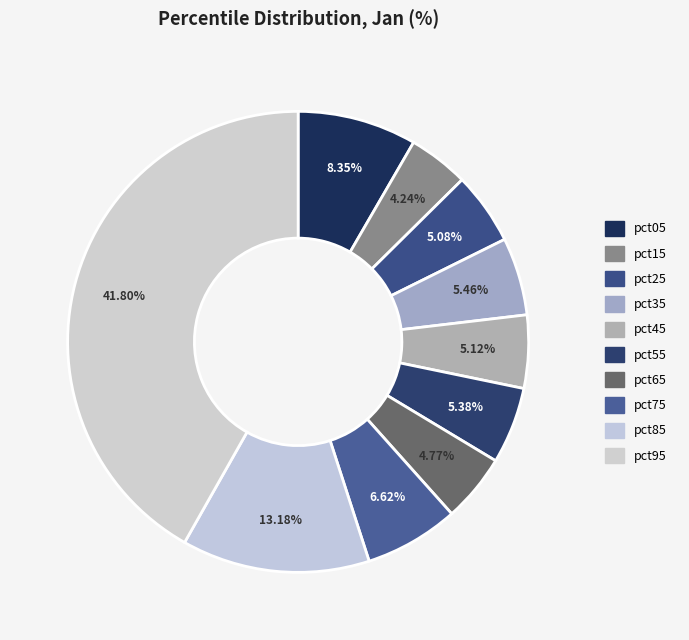

Count the number of slices in the pie.

10